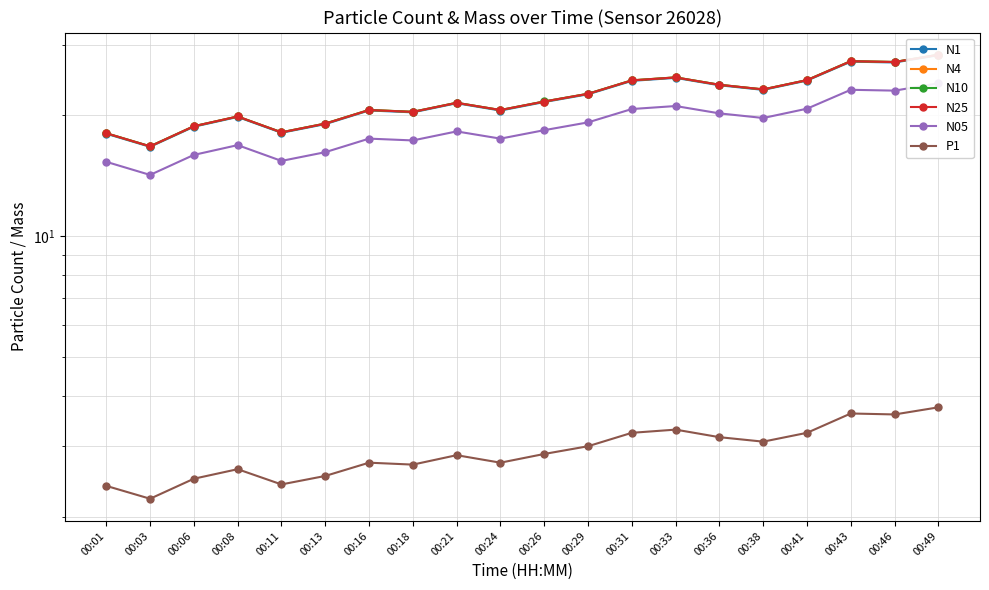

How many interior local valleys does the P1 series have?

6